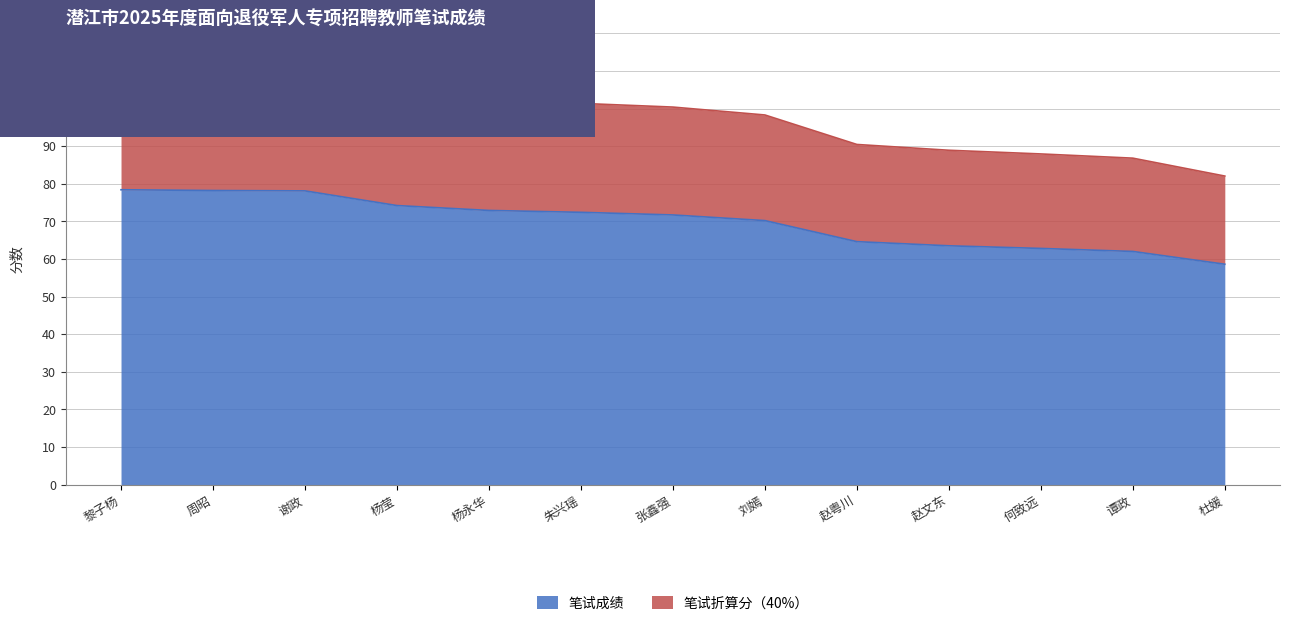

What is the difference between the maximum and minimum values in the 笔试成绩 series?

19.8